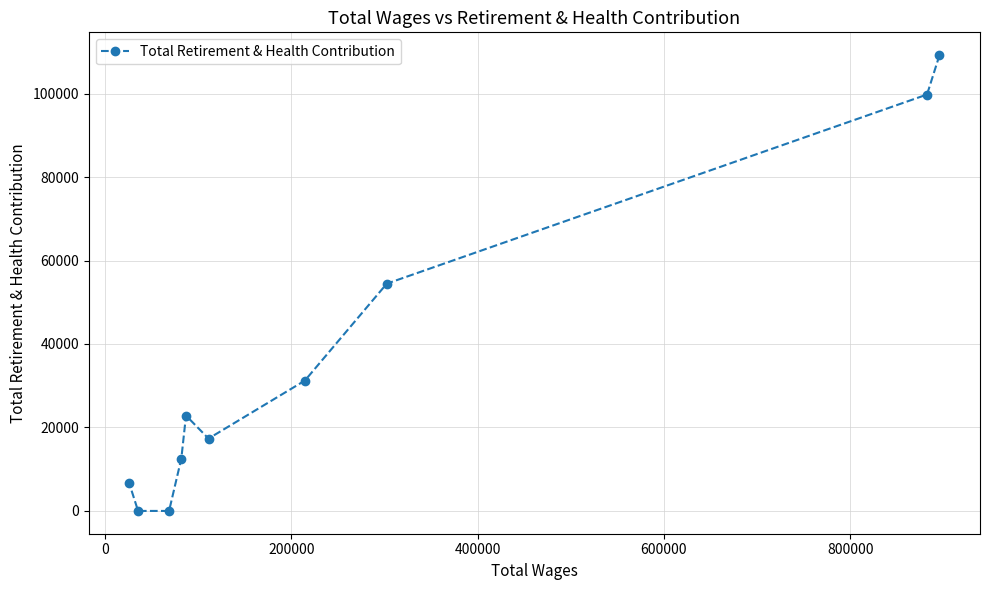

Reading left to right, extract all data points from this chart.

6591	0	0	12547	22851	17338	31228	54458	99771	109210